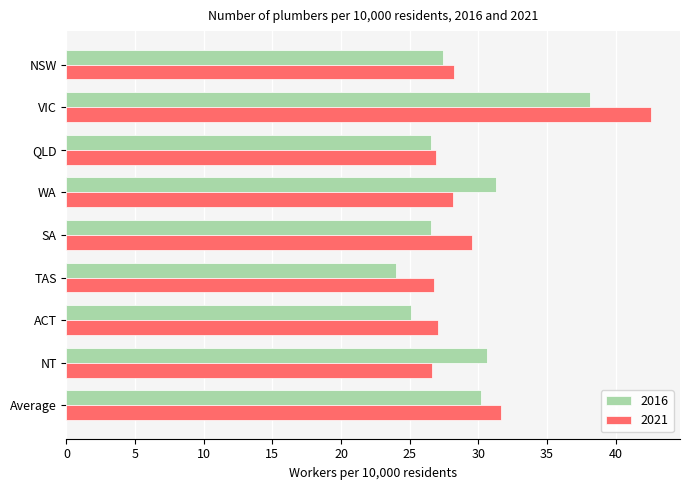

What is the highest value of the 2016 series?

38.1